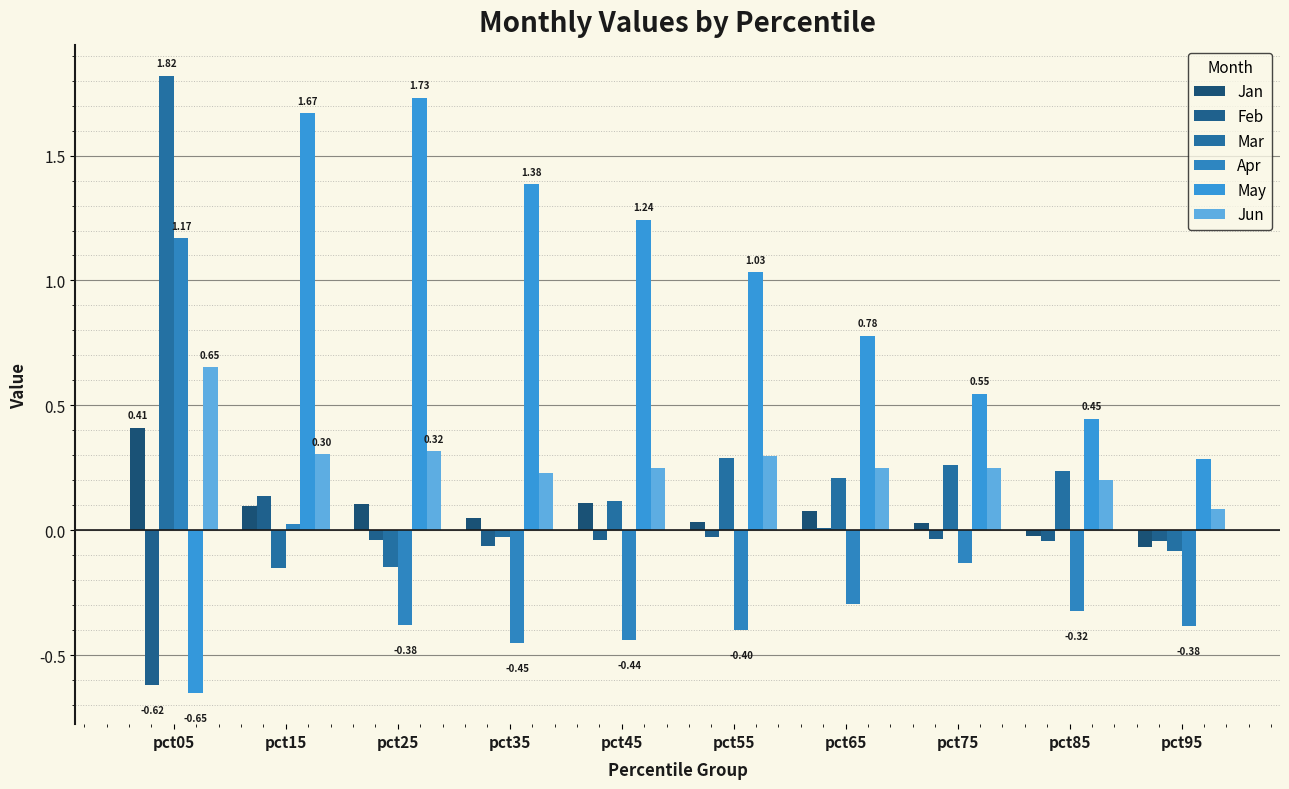

Count the number of categories in the chart.

10